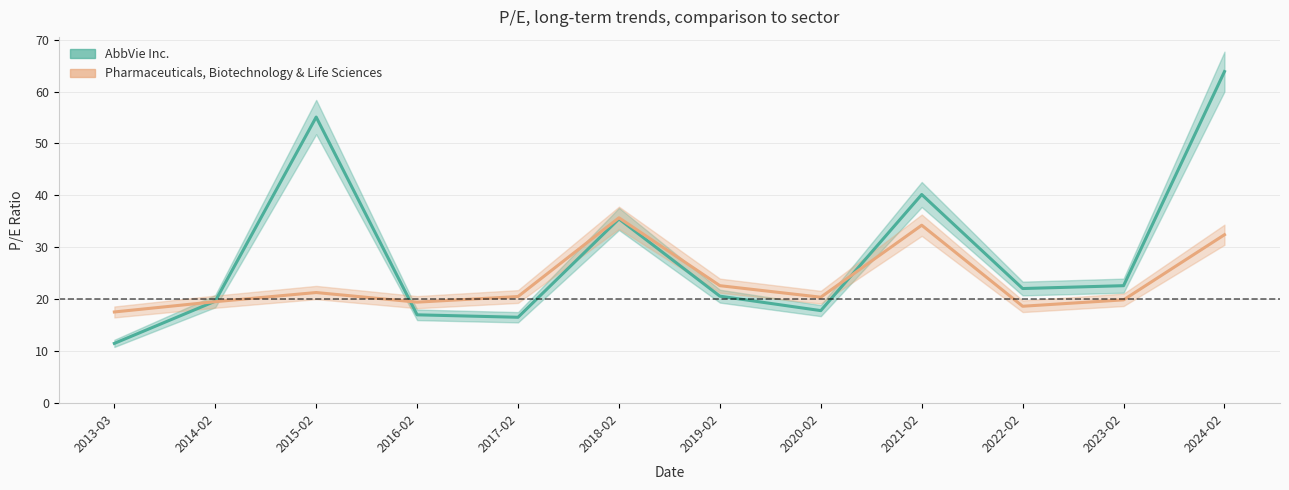

Does the chart have visible grid lines?

Yes